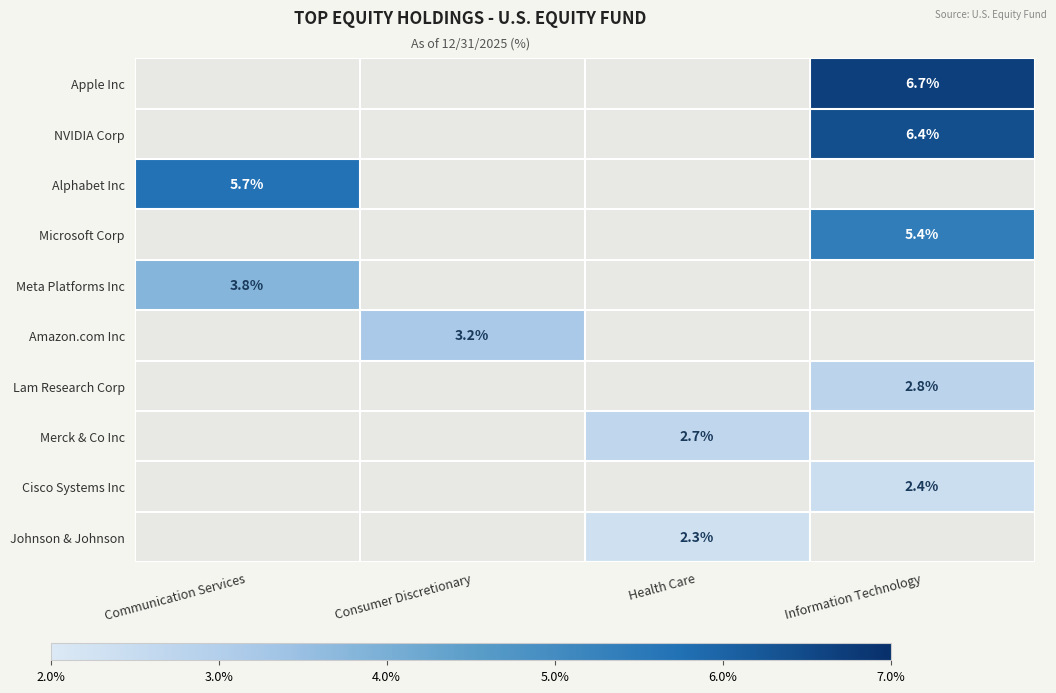

How many distinct data groups are displayed?

10